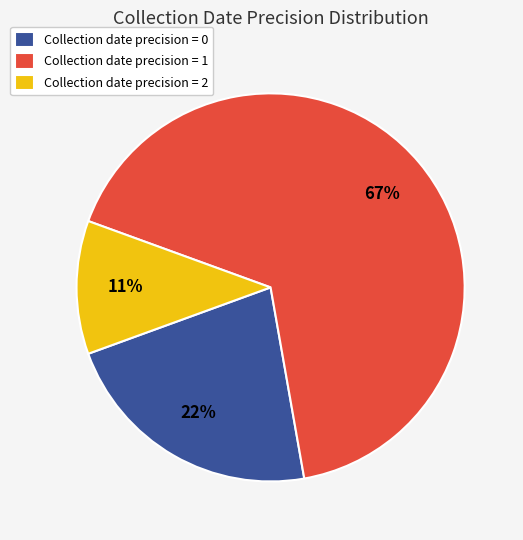

The Collection date precision = 2 slice represents 11% of the pie. True or false?

True